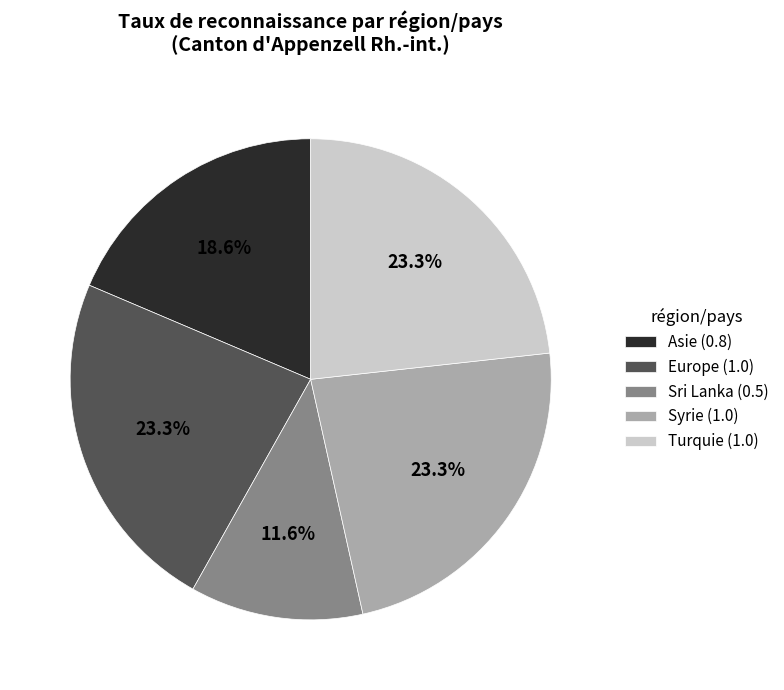

Does any single category account for the majority?

No